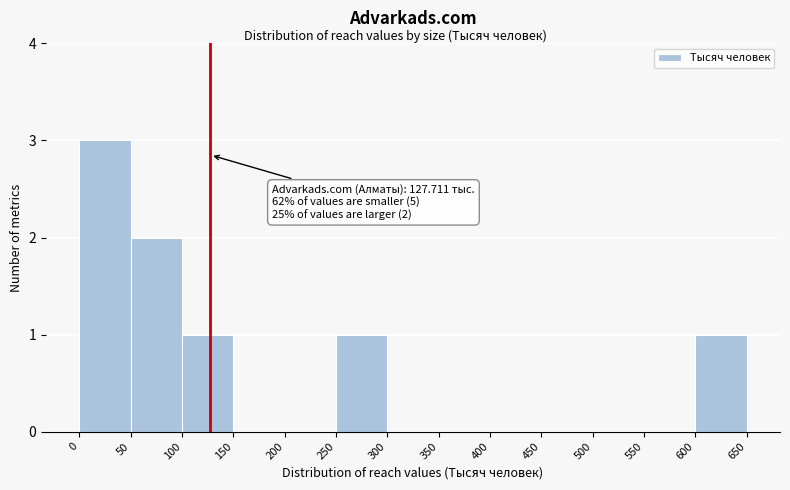

Over which range of the x-axis is the bar tallest?

0 to 50